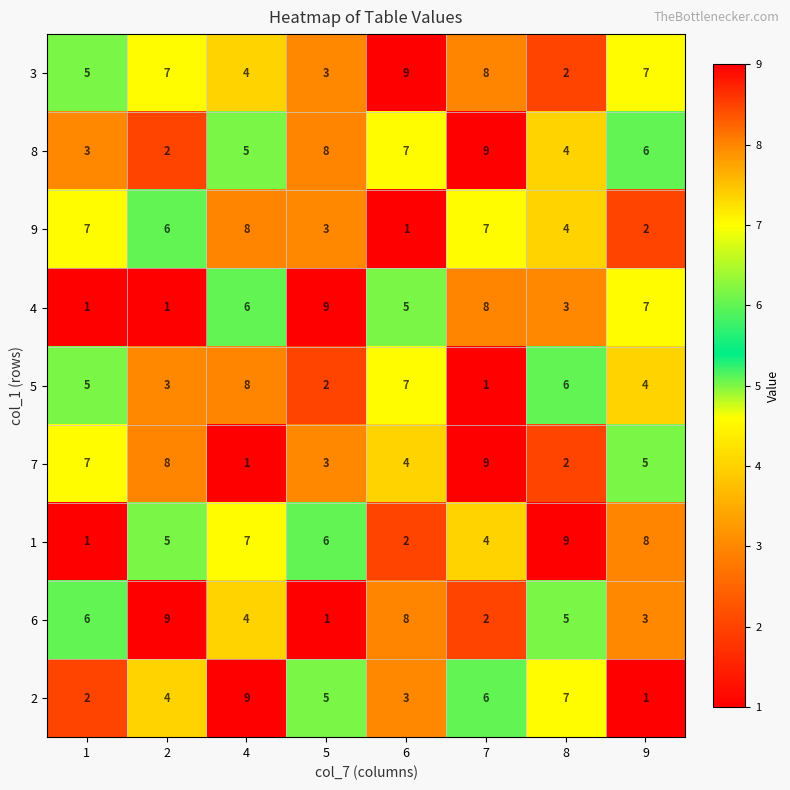

What is the difference between the maximum and minimum values in the 3 series?

7